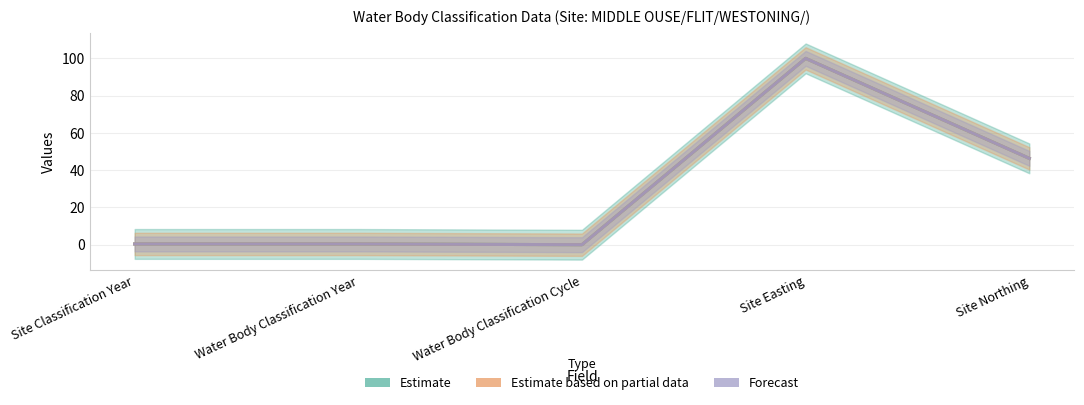

The value of Estimate based on partial data at Site Easting is 61.1. True or false?

False